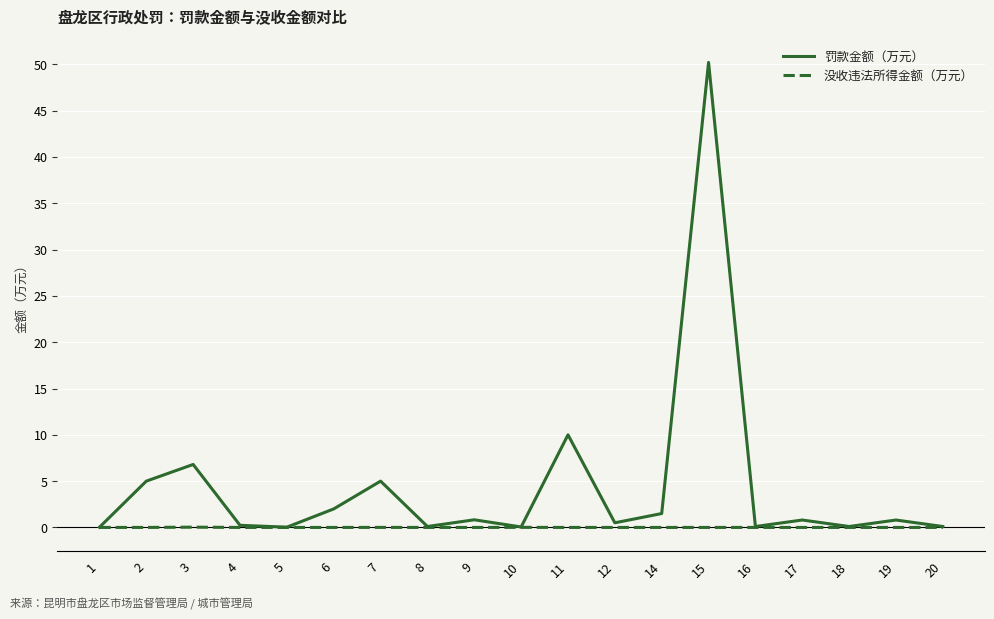

The value of 没收违法所得金额（万元） at 11 is 0.0. True or false?

True